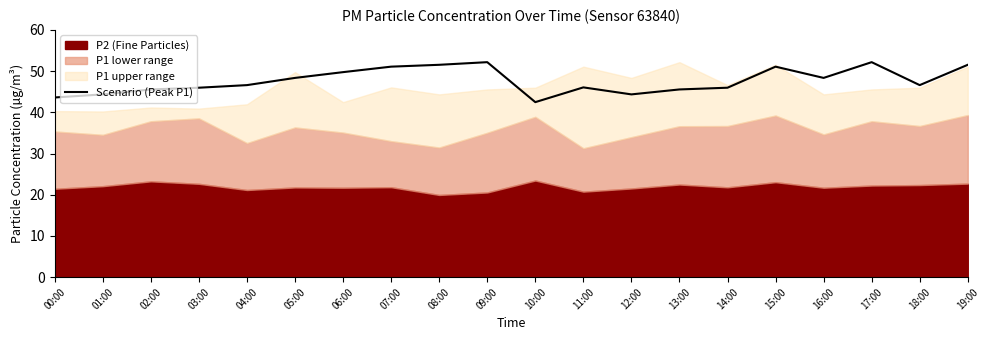

What is the change in value from 06:00 to 10:00?

-7.3